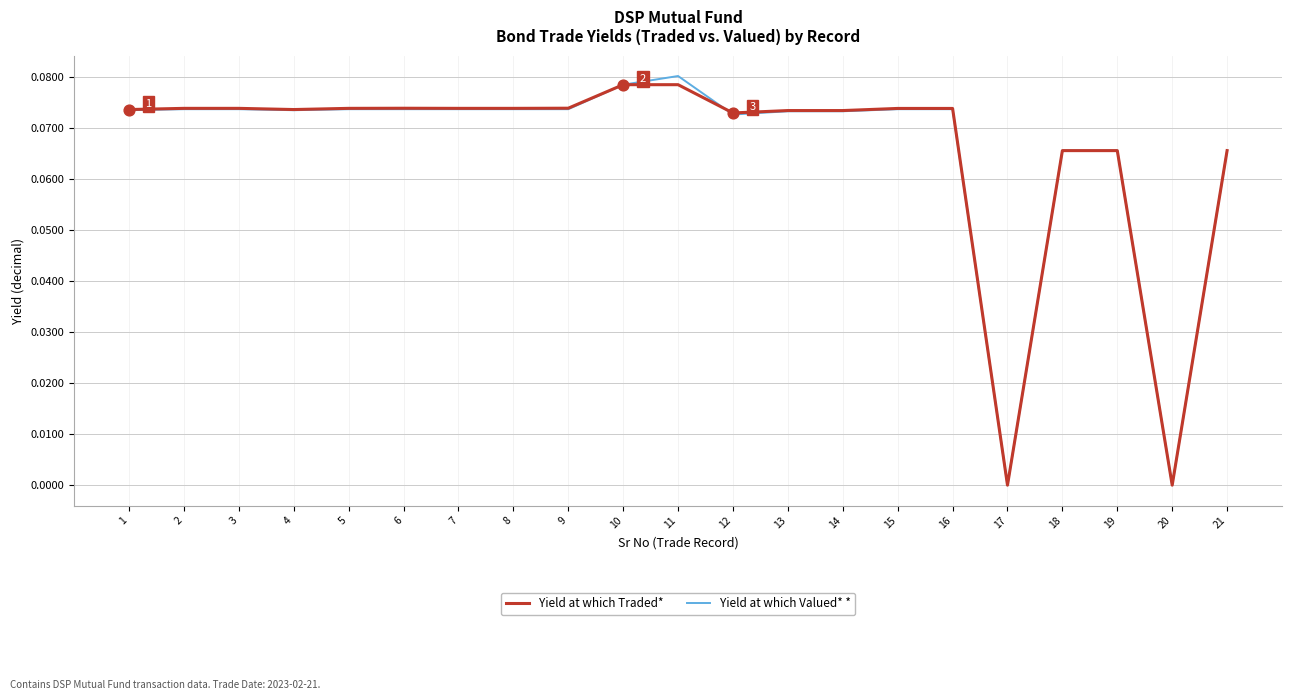

Is the value of Yield at which Valued* * at 18 greater than the value of Yield at which Traded* at 2?

No